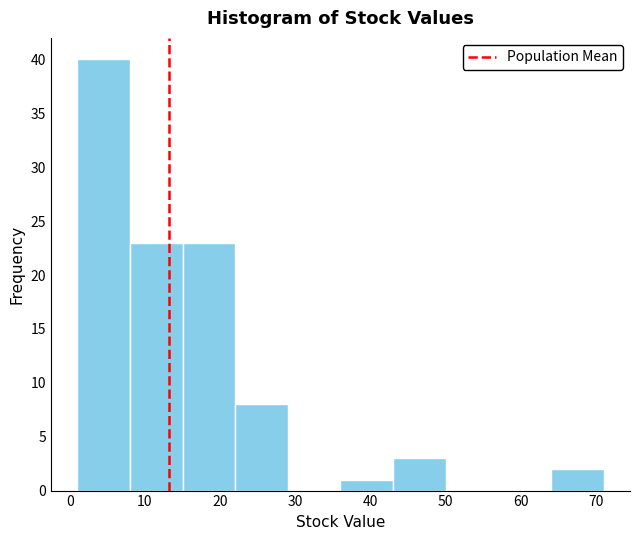

Over which range of the x-axis is the bar tallest?

1 to 8